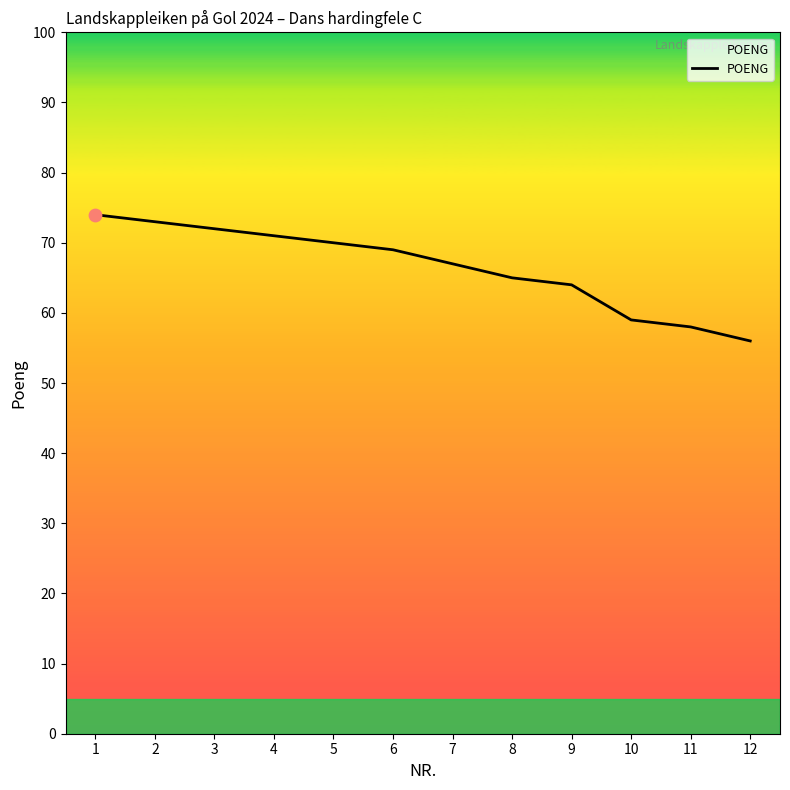

What is the change in value from 4 to 7?

-4